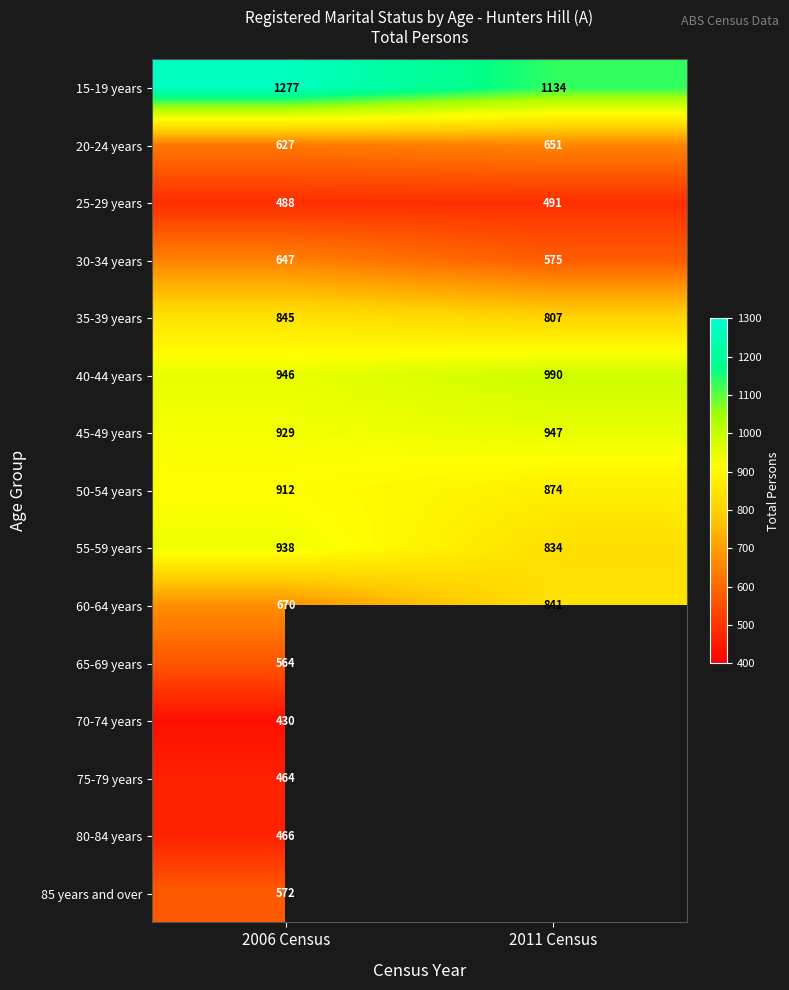

How many values in the 40-44 years series are below 990?

1